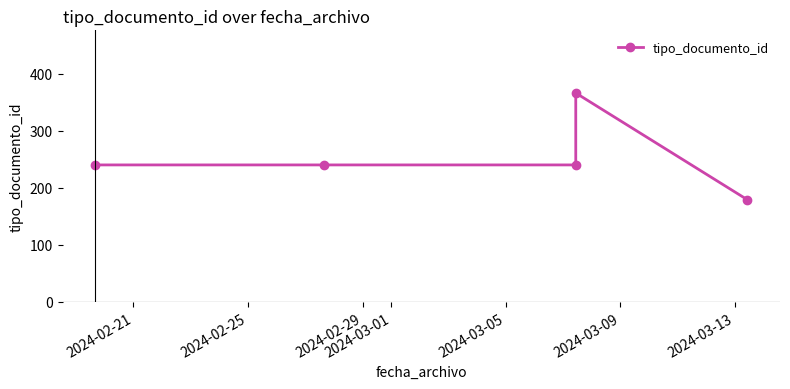

What is the value of the 2nd point from the left?

240